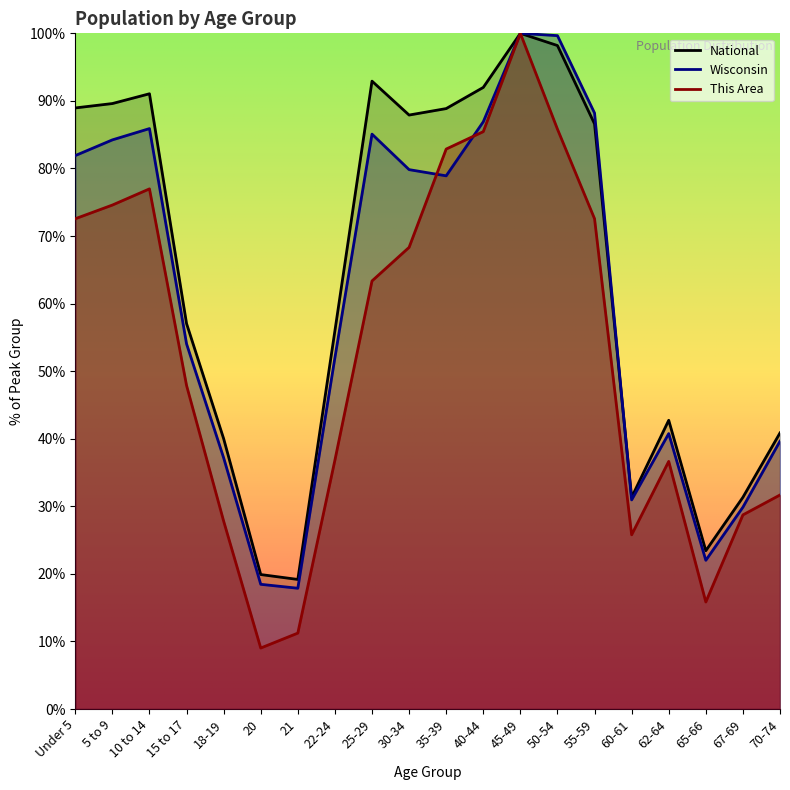

Between 21 and 50-54, which series saw the biggest shift?

Wisconsin